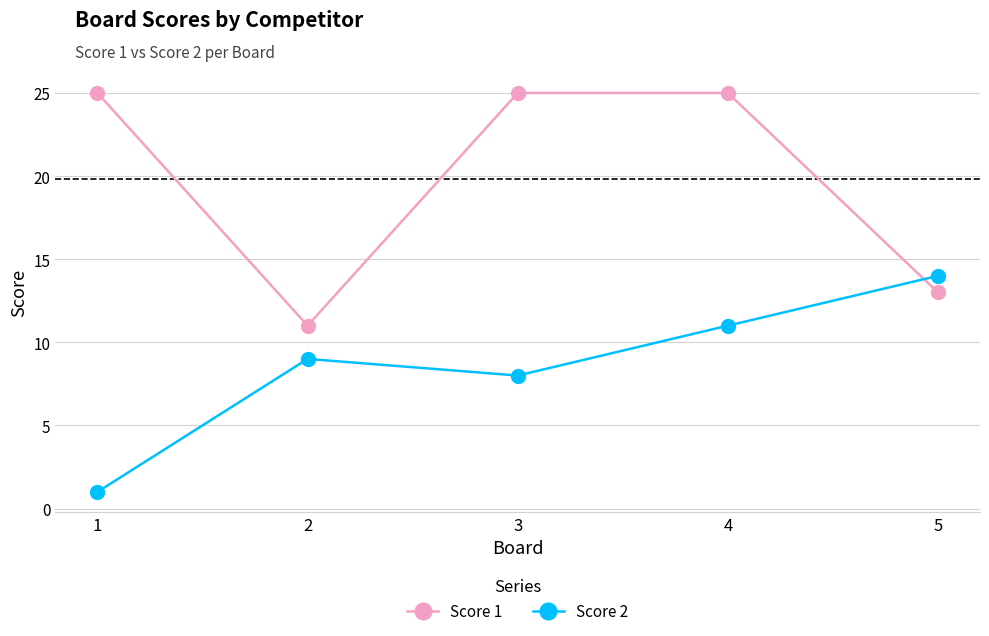

Rank the series by their average value, from highest to lowest.

Score 1, Score 2